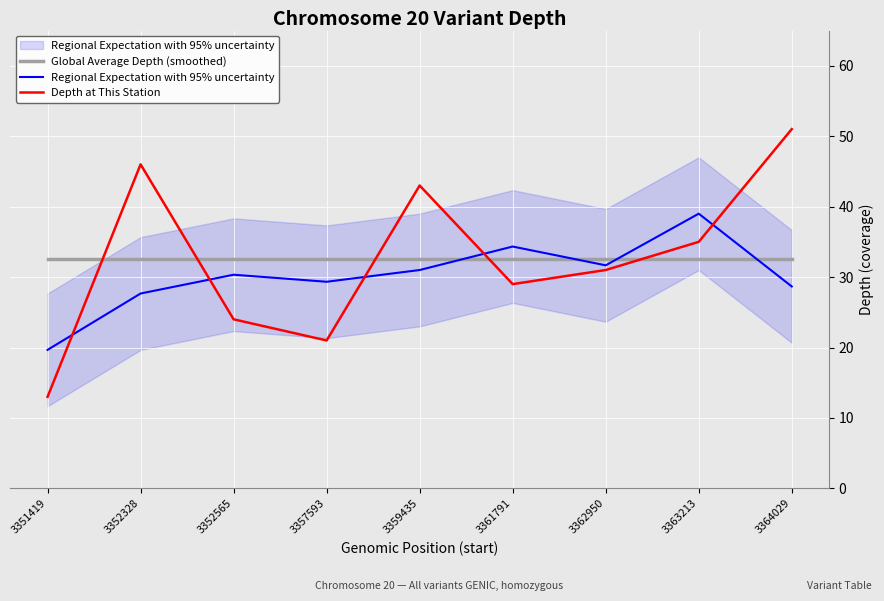

Reading left to right, list all the values displayed in this chart.

Global Average Depth (smoothed): 32.6	32.6	32.6	32.6	32.6	32.6	32.6	32.6	32.6
Regional Expectation with 95% uncertainty: 19.7	27.7	30.3	29.3	31.0	34.3	31.7	39.0	28.7
Depth at This Station: 13.0	46.0	24.0	21.0	43.0	29.0	31.0	35.0	51.0